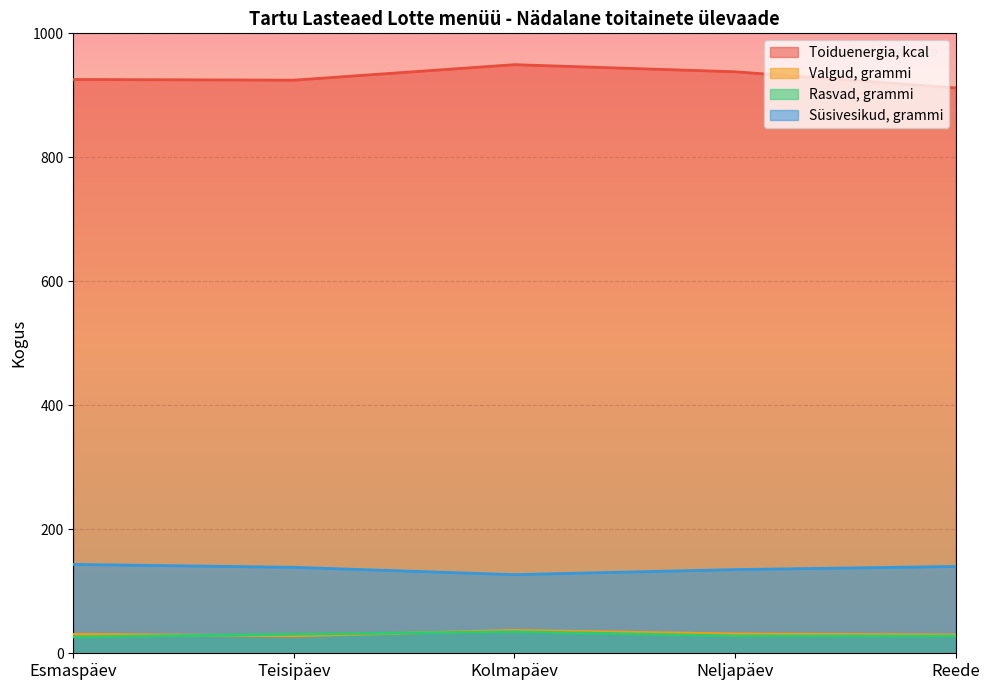

Reading left to right, list all the values displayed in this chart.

Toiduenergia, kcal: Esmaspäev=925.6	Teisipäev=924.5	Kolmapäev=949.5	Neljapäev=938.0	Reede=912.0
Valgud, grammi: Esmaspäev=30.6	Teisipäev=28.1	Kolmapäev=36.8	Neljapäev=31.2	Reede=29.5
Rasvad, grammi: Esmaspäev=26.4	Teisipäev=30.7	Kolmapäev=34.8	Neljapäev=28.1	Reede=27.8
Süsivesikud, grammi: Esmaspäev=143.4	Teisipäev=138.7	Kolmapäev=126.8	Neljapäev=135.0	Reede=140.0